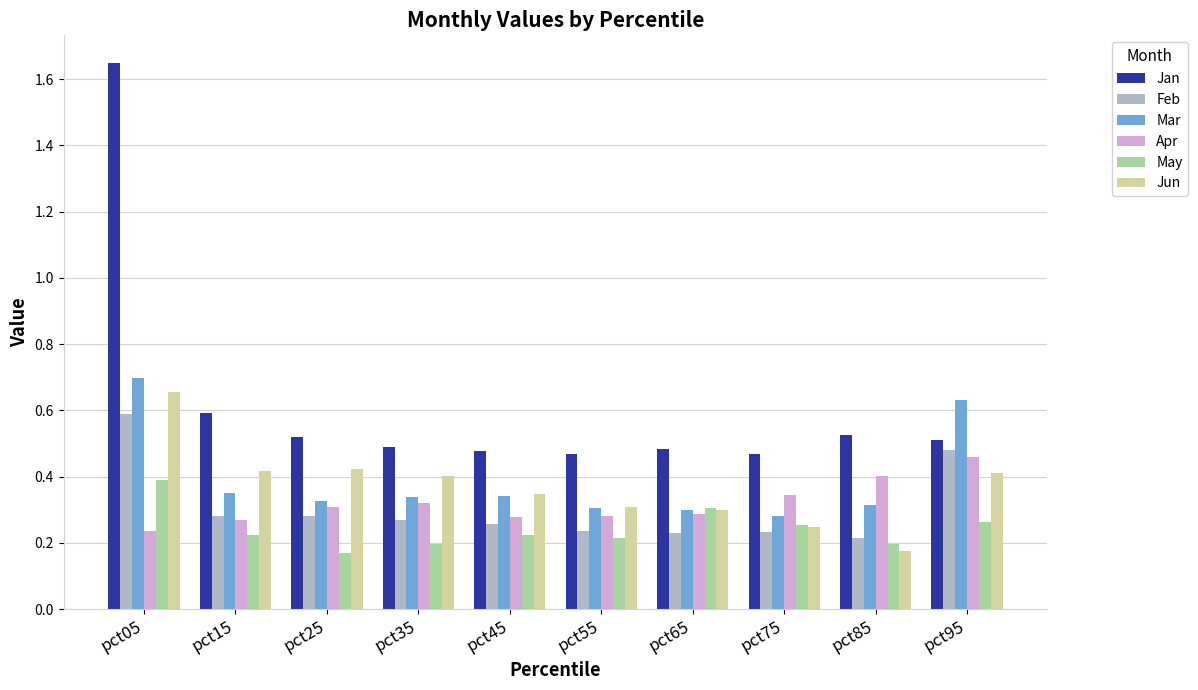

At which category is the sum across all series the highest?

pct05